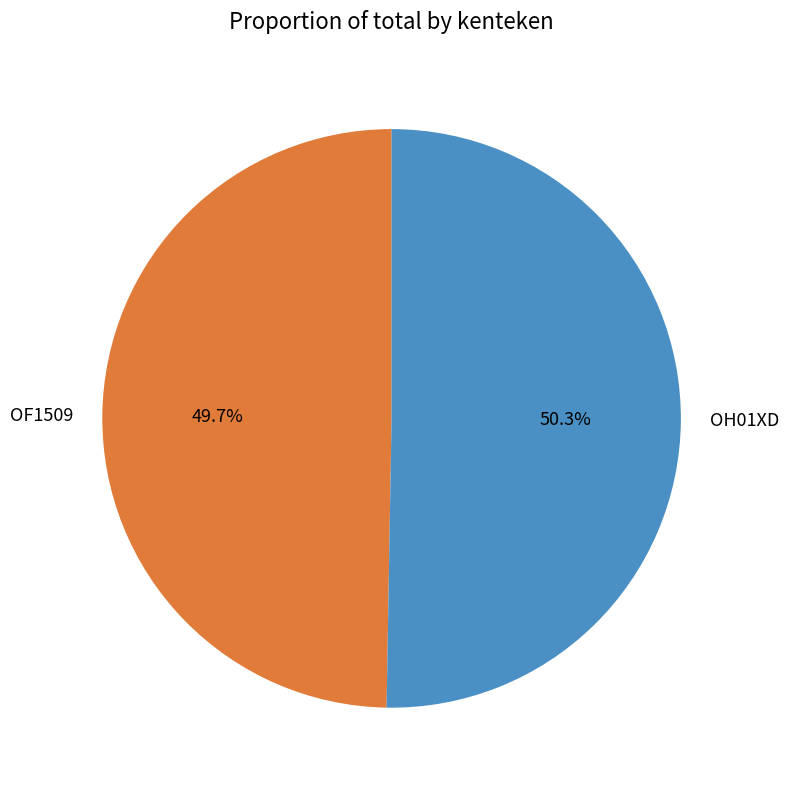

How many slices are in this pie chart?

2